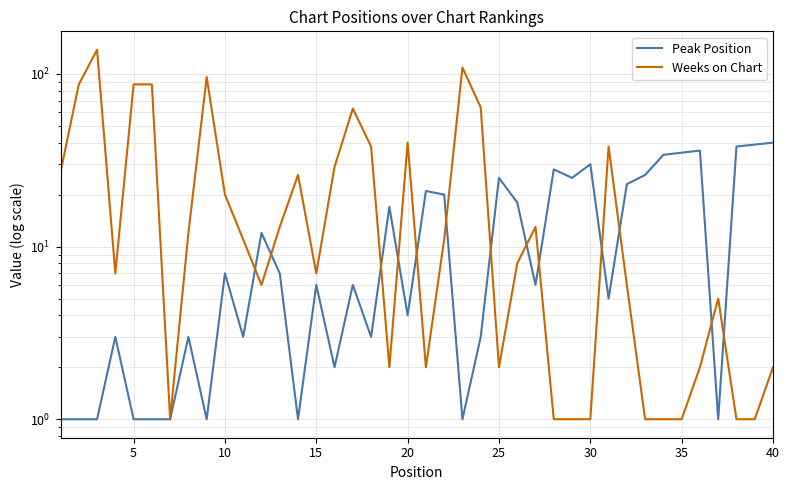

The value of Weeks on Chart at 37 is 2. True or false?

False